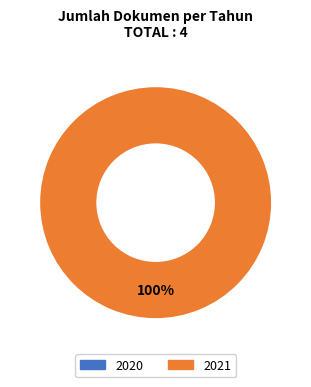

Does any single category account for the majority?

Yes